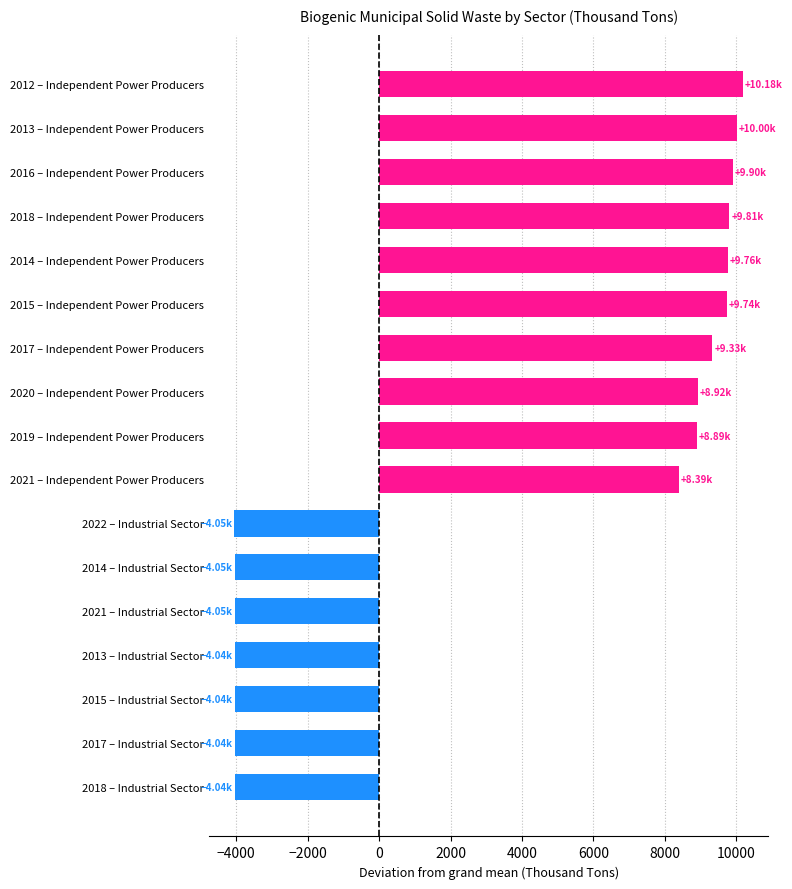

Are the bars horizontal?

Yes